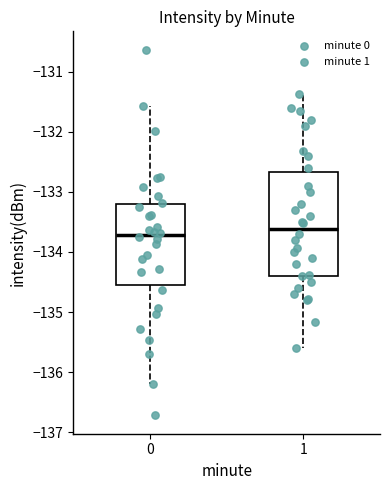

Where does the upper whisker of the box at x = 0 end on the y-axis? The values are not printed on the chart, so give them approximately, as read against the axis.

-131.6